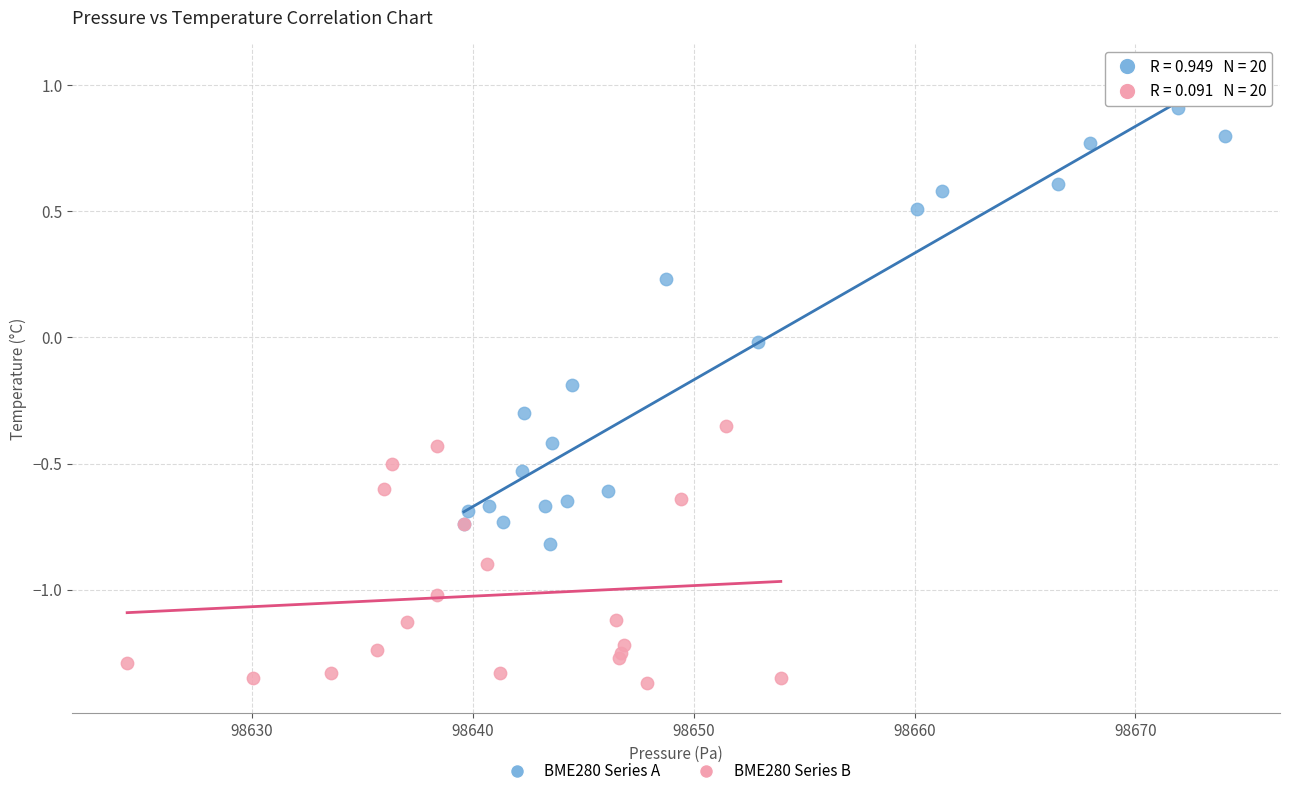

Which series contains the highest Y value?

BME280 Series A